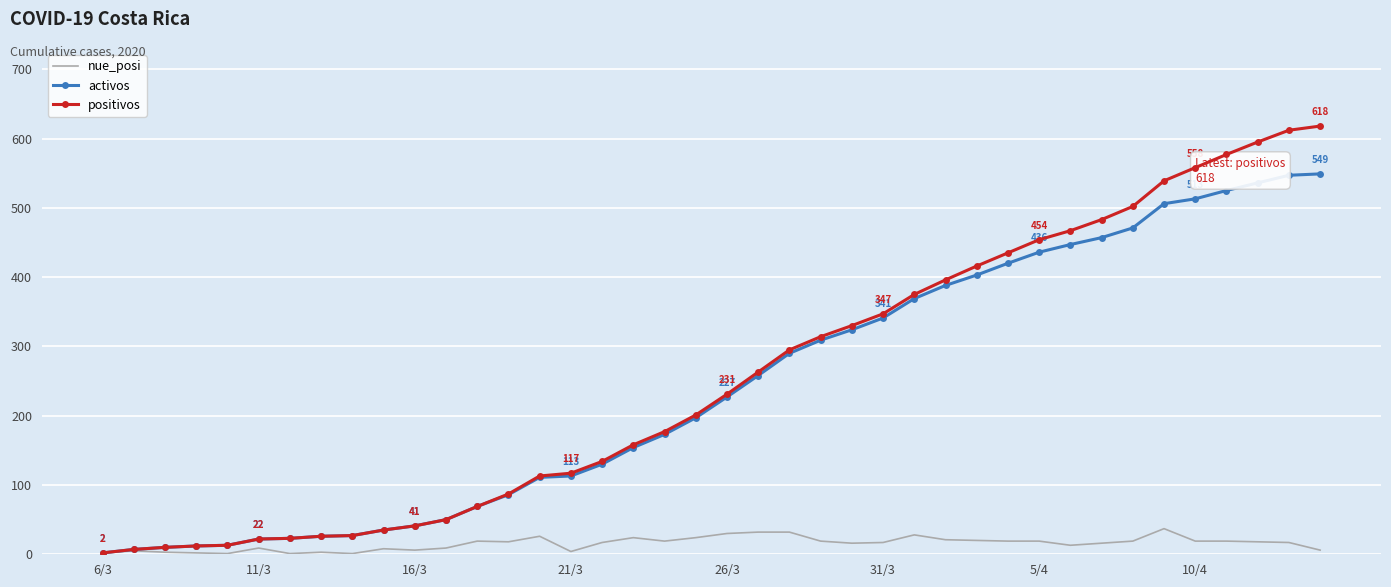

What are all the series names shown in the legend?

nue_posi, activos, positivos